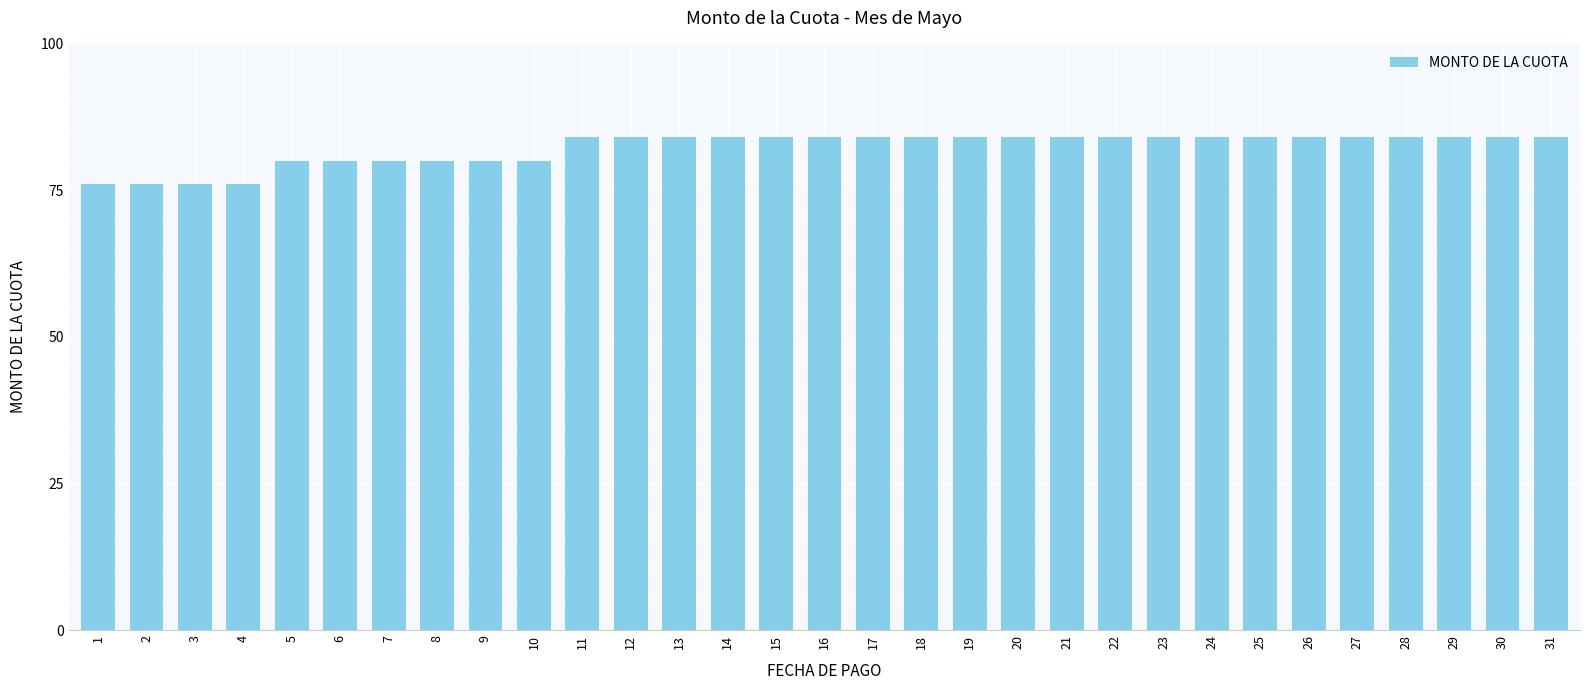

What is the value of the 21st bar from the left?

84